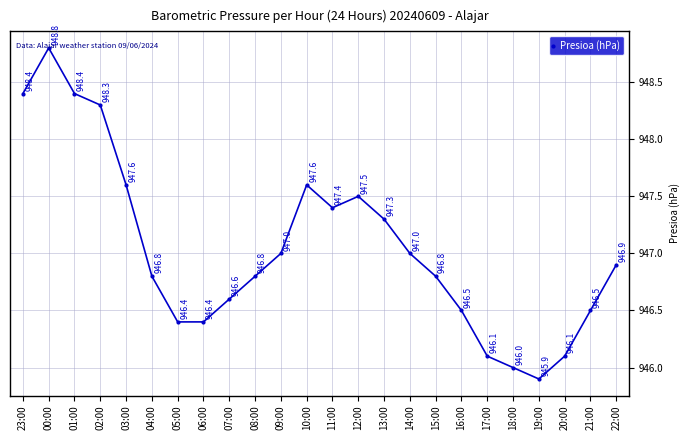

What is the sum of all values?

22729.1